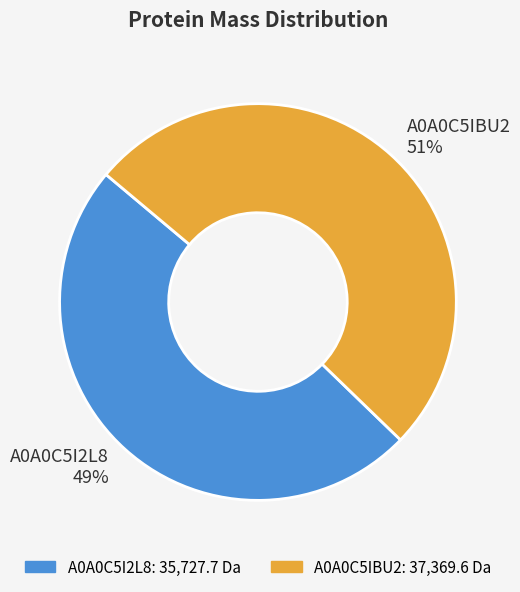

To the nearest percent, what is the difference between the A0A0C5IBU2 and A0A0C5I2L8 slice percentages?

2%